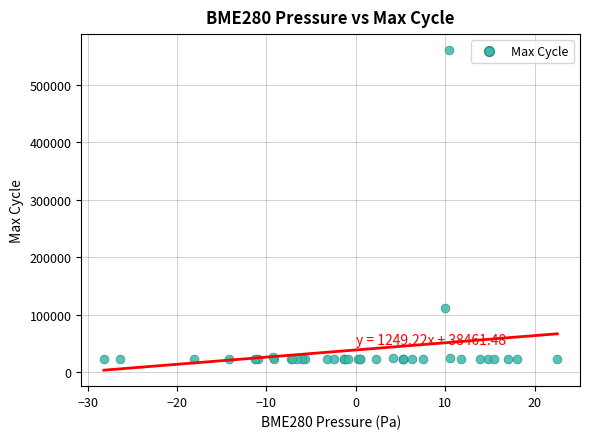

What Y value in the scatter plot is closest to 291611?

112041